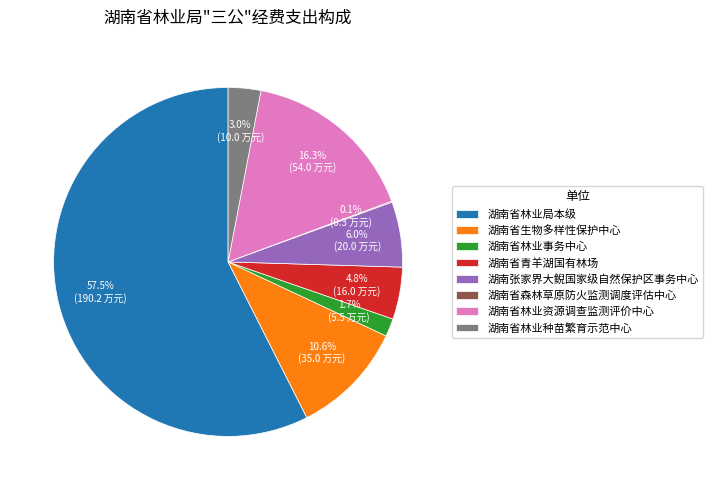

Do 湖南张家界大鲵国家级自然保护区事务中心 and 湖南省林业事务中心 together represent more than half of the pie?

No